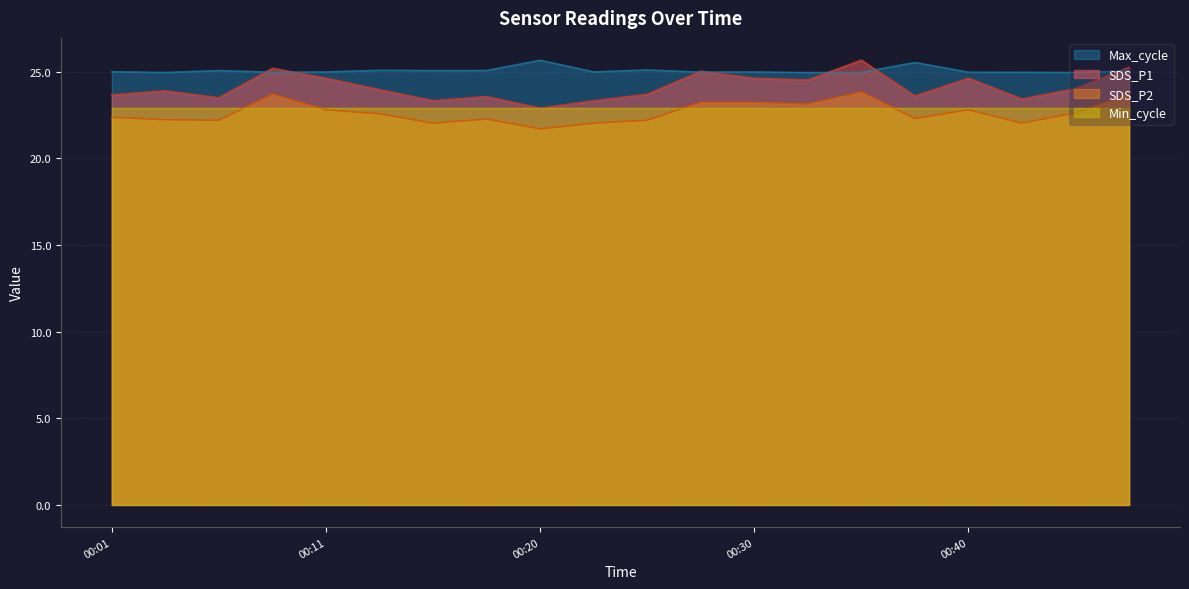

True or false: SDS_P2 and SDS_P1 cross at least once.

False